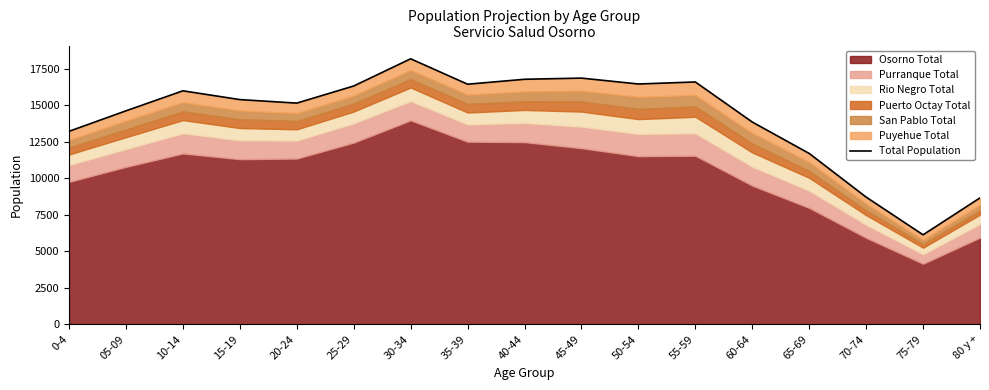

What is the sum of all values?

241259